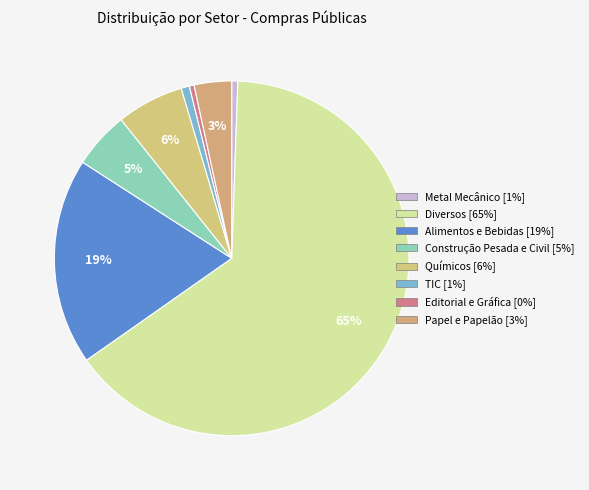

To the nearest percent, what percentage of the pie is Diversos?

65%